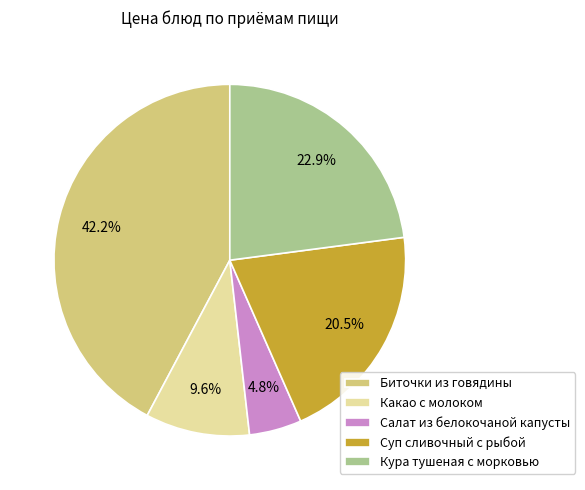

To the nearest percent, what is the difference between the largest and smallest slice percentages?

37%